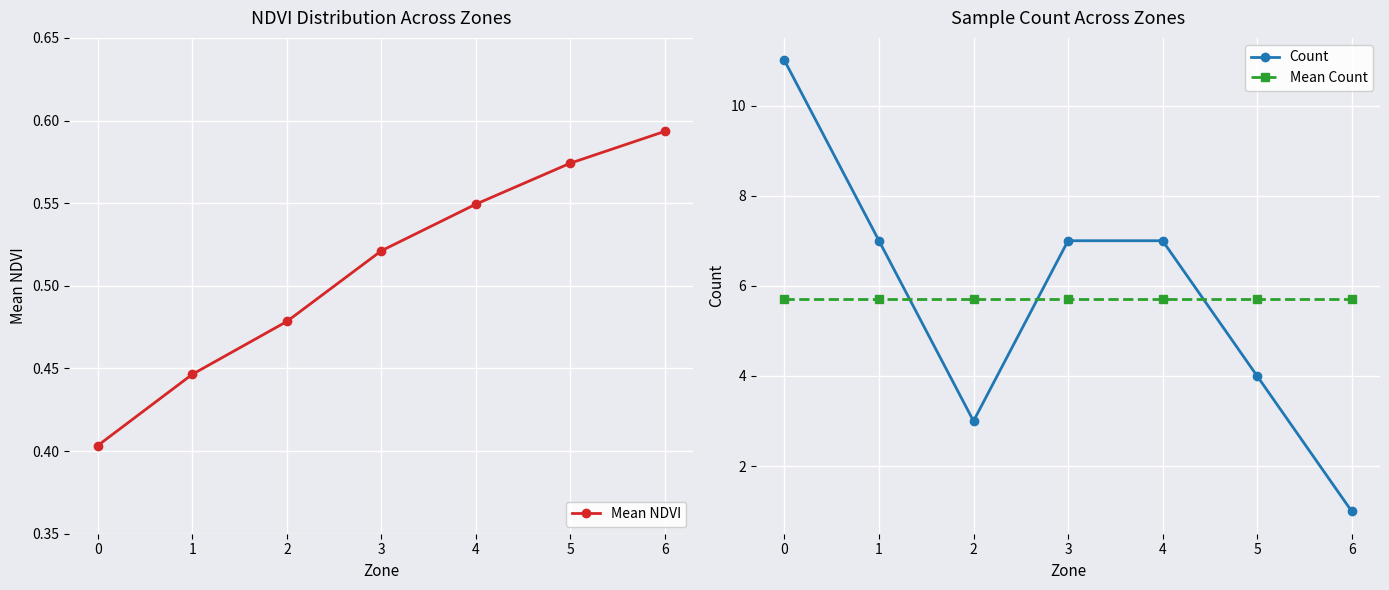

Reading left to right, transcribe all the data shown in this chart.

Mean NDVI: 0=0.4	1=0.4	2=0.5	3=0.5	4=0.5	5=0.6	6=0.6
Count: 0=11.0	1=7.0	2=3.0	3=7.0	4=7.0	5=4.0	6=1.0
Mean Count: 0=5.7	1=5.7	2=5.7	3=5.7	4=5.7	5=5.7	6=5.7